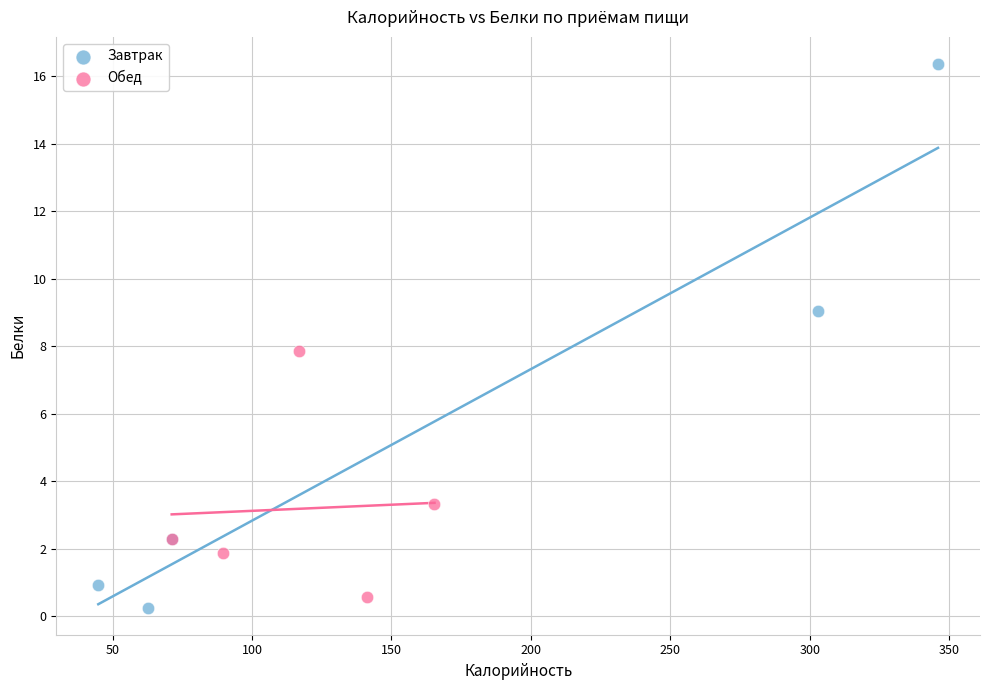

Which series reaches the maximum Y coordinate?

Завтрак